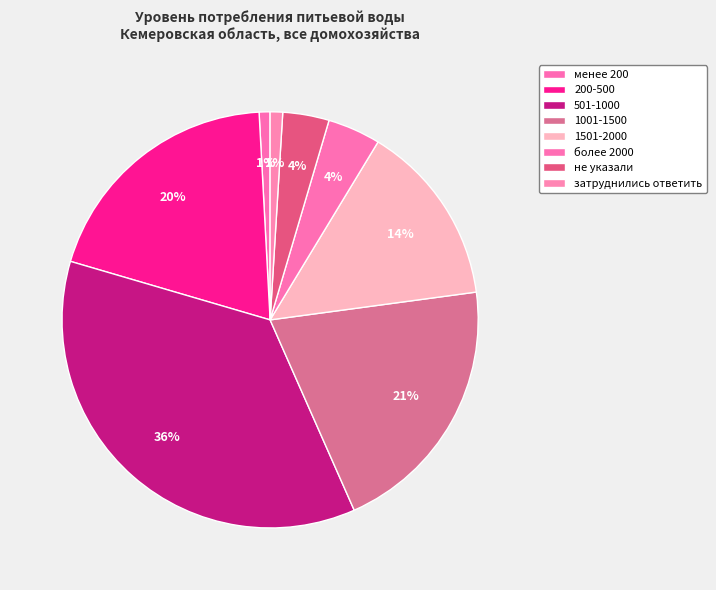

How many segments does this pie chart have?

8